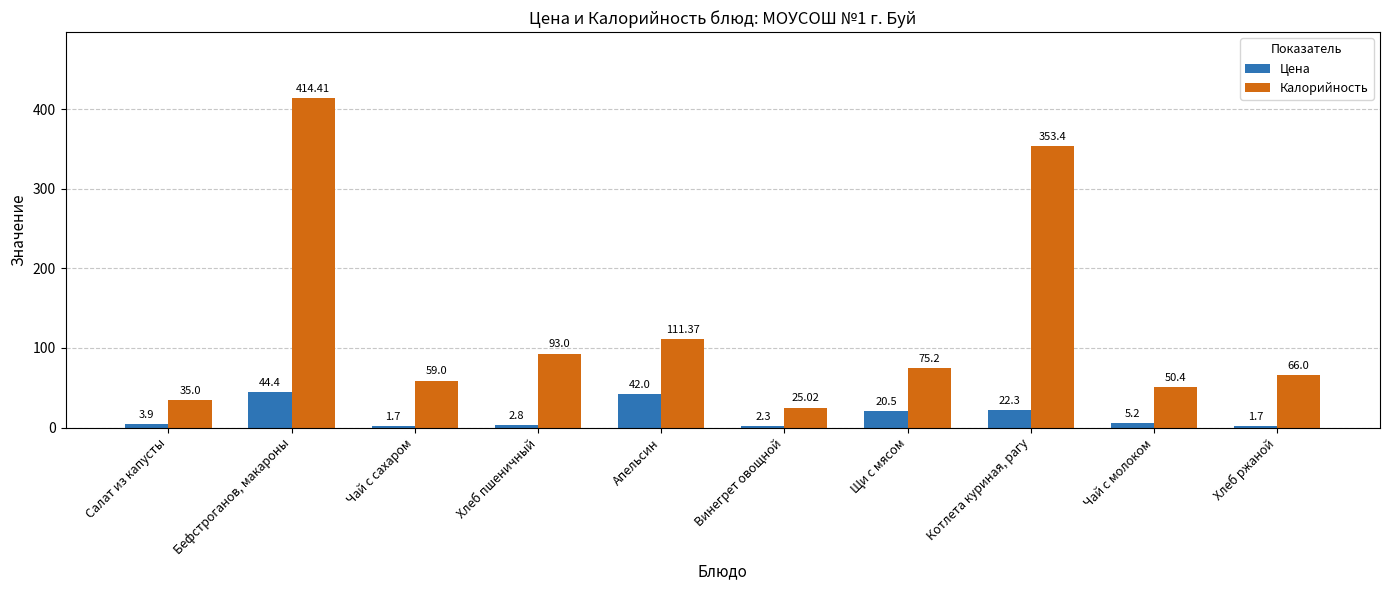

Which label corresponds to the largest value in the chart?

Бефстроганов, макароны